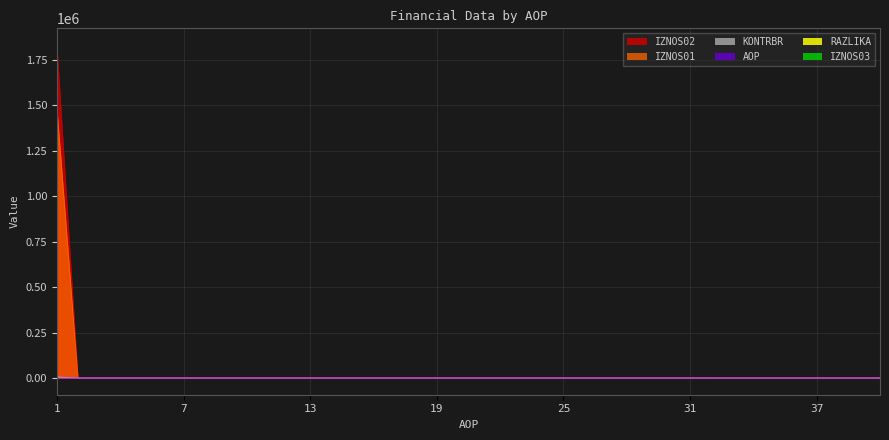

What is the greatest value displayed?

1832450.9